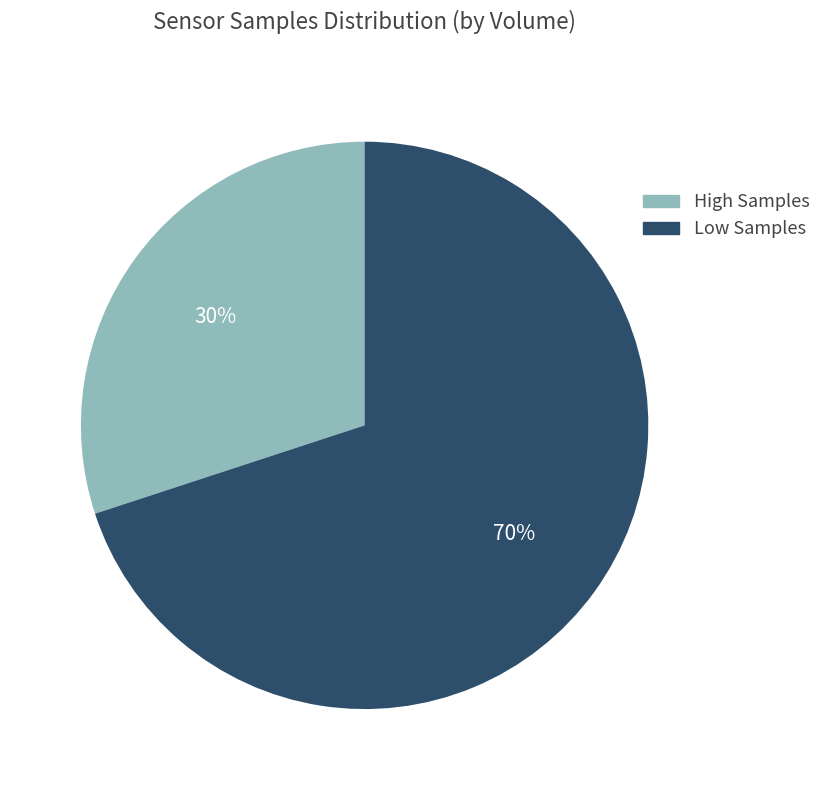

To the nearest percent, what is the average slice percentage?

50%